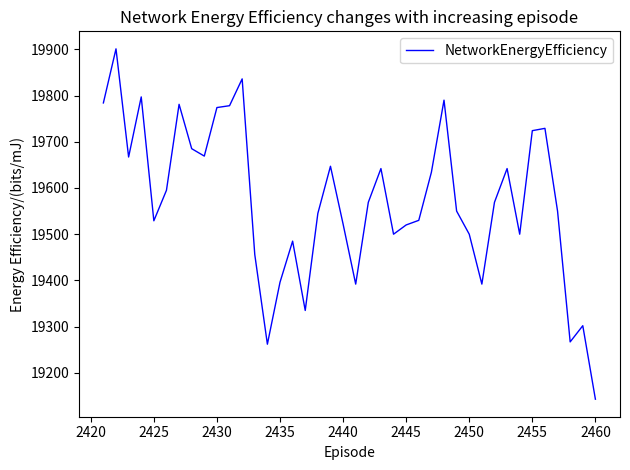

Is this an area chart (filled region under the line)?

No